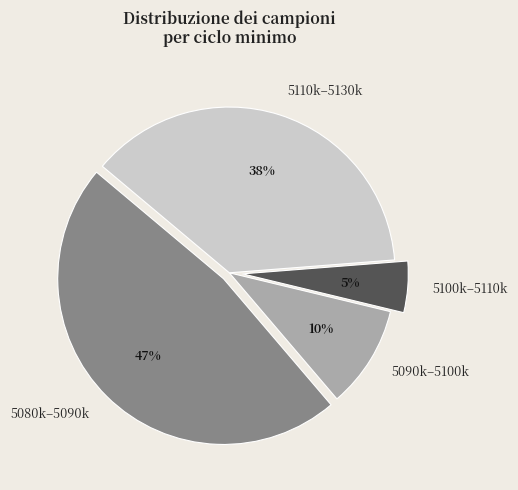

How many slices are in this pie chart?

4